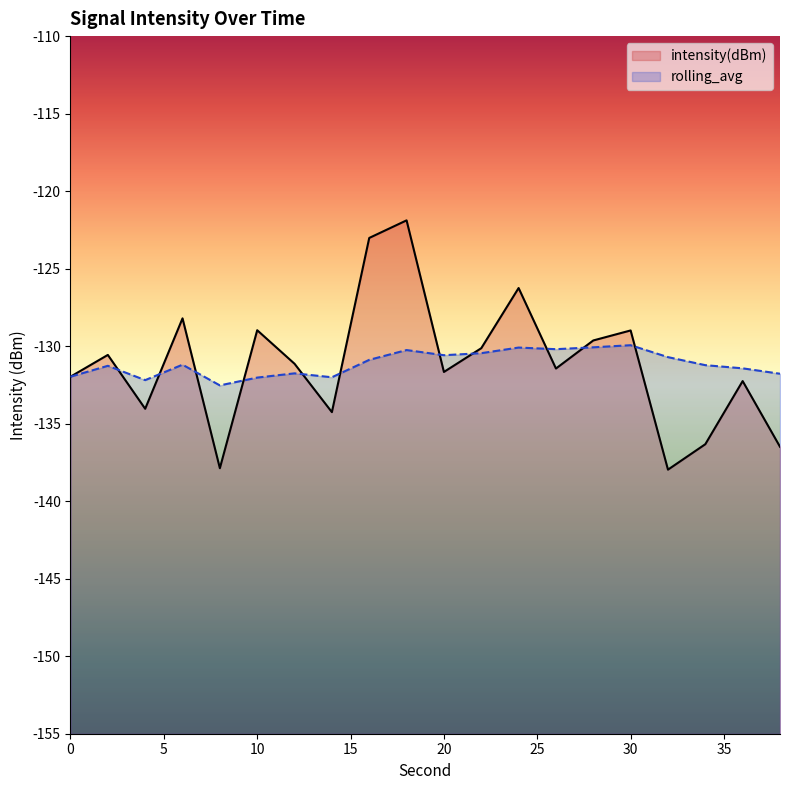

Rank the series at 36 from lowest to highest value.

intensity(dBm), rolling_avg